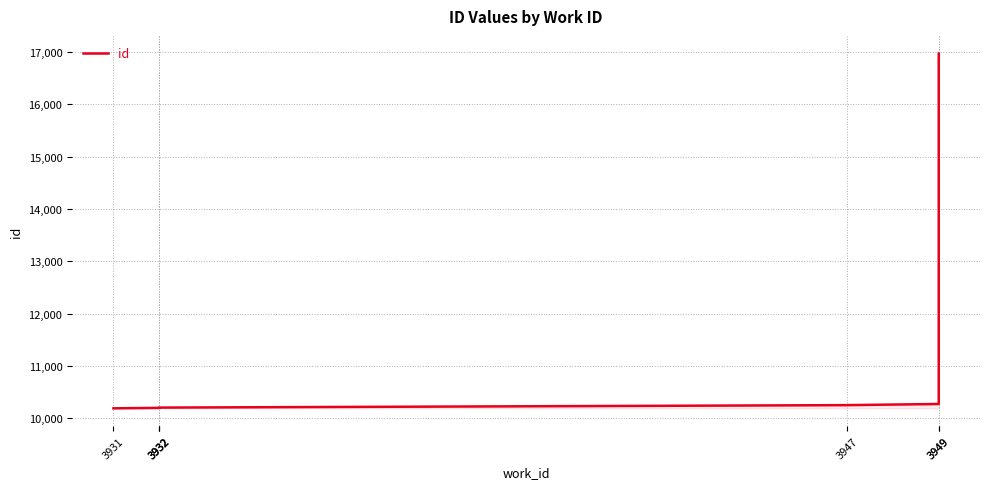

Approximately how many times larger is the value at 3947 compared to 3949?

0.6